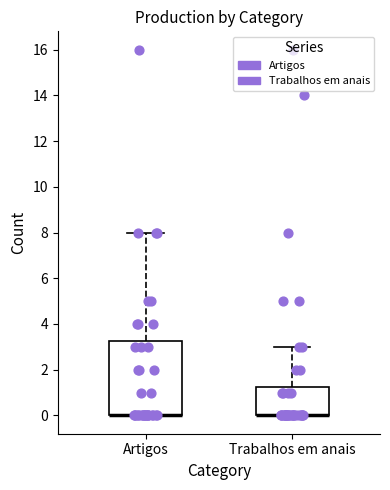

Reading left to right, read every box against the y-axis: the position of its median line, the range the box covers, and the ends of its whiskers. The values are not printed on the chart, so give them approximately, as read against the axis.

Artigos: median 0.0 (drawn on the box's lower edge), box 0.0 to 3.2, whiskers 0.0 to 8.0
Trabalhos em anais: median 0.0 (drawn on the box's lower edge), box 0.0 to 1.2, whiskers 0.0 to 3.0